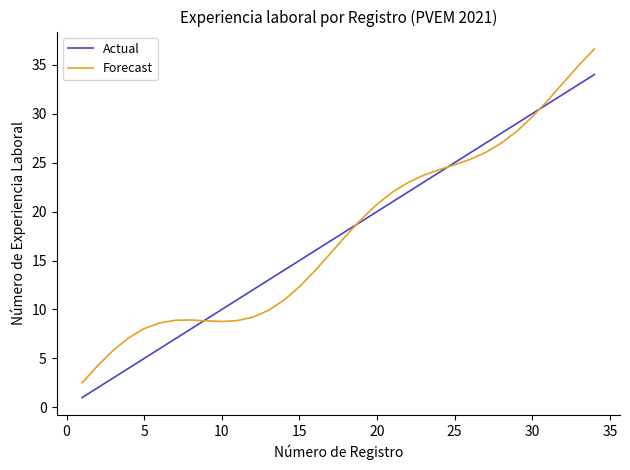

Rank the series by their maximum value, from highest to lowest.

Forecast, Actual